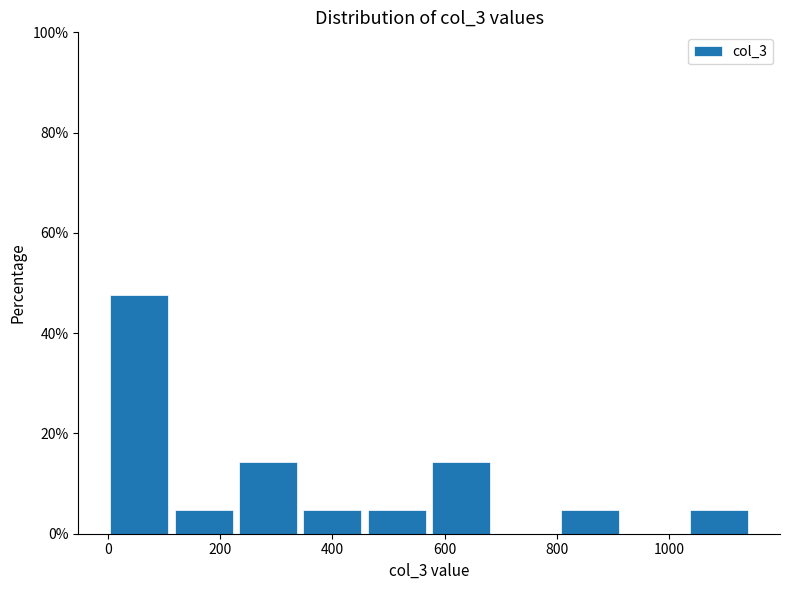

Reading left to right, transcribe this chart: for each bar, give the range it covers on the x-axis and its height. Neither the bar edges nor the heights are printed on the chart, so give them approximately, as read against the axes.

0 to 120: 48
120 to 240: 4
240 to 340: 14
340 to 460: 4
460 to 580: 4
580 to 700: 14
700 to 800: 0
800 to 920: 4
920 to 1040: 0
1040 to 1160: 4